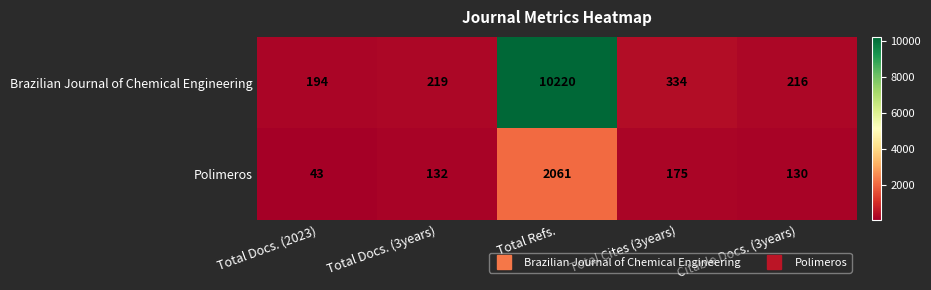

At which label is Polimeros closest to 1052?

Total Cites (3years)